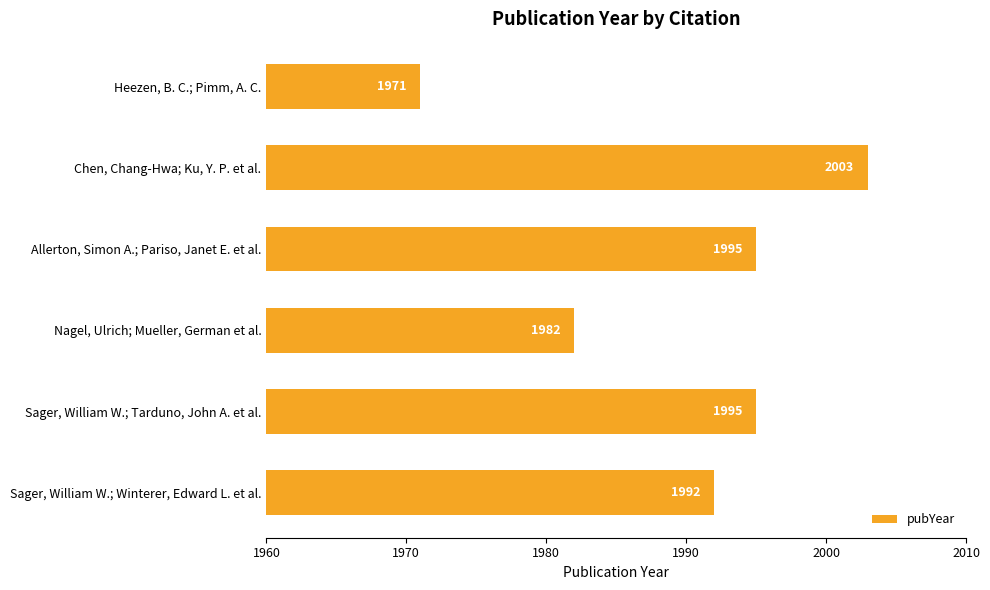

What is the difference between the maximum and minimum values?

32